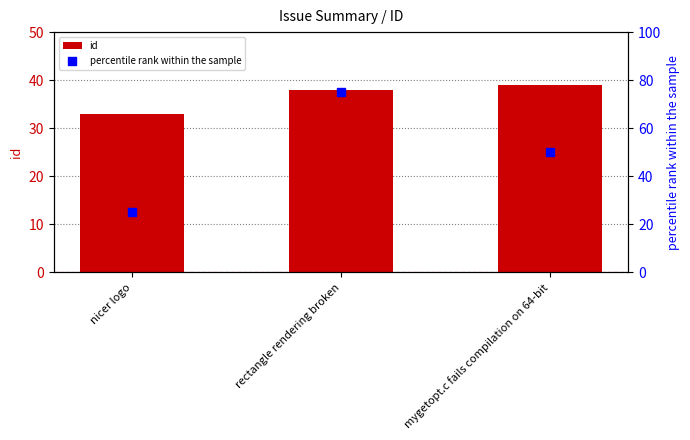

Which series contains the highest Y value?

percentile rank within the sample